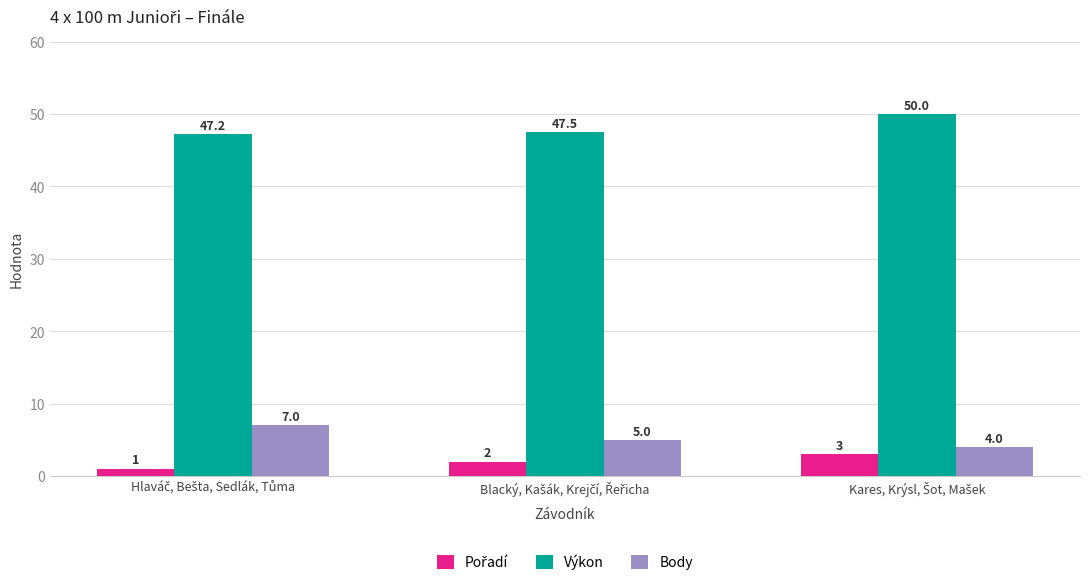

Which series has the widest spread of values?

Body